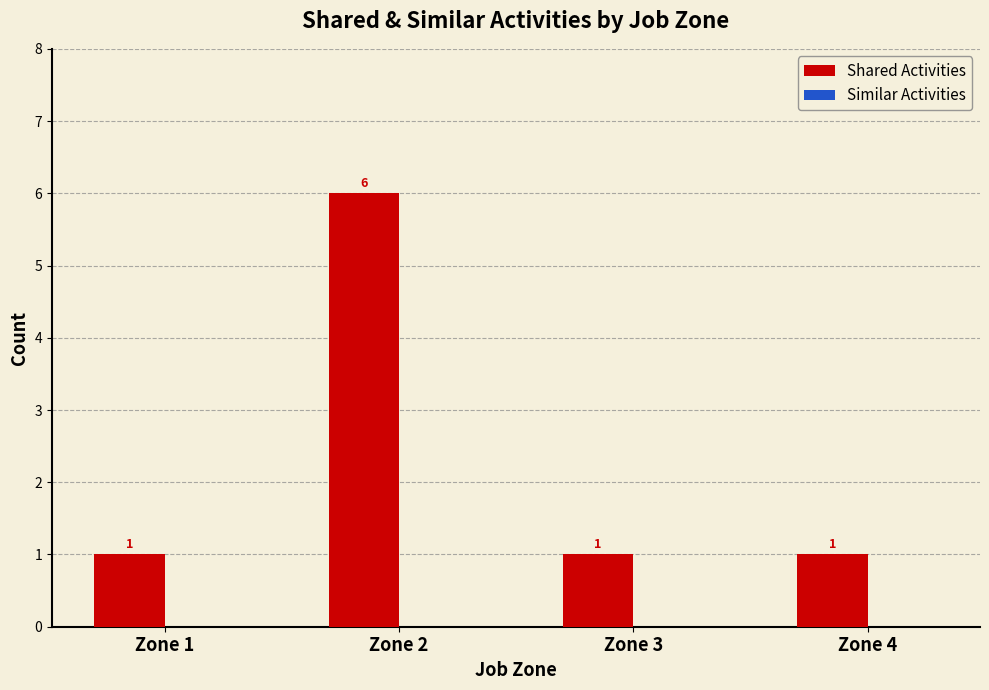

What is the maximum value shown in the chart?

6